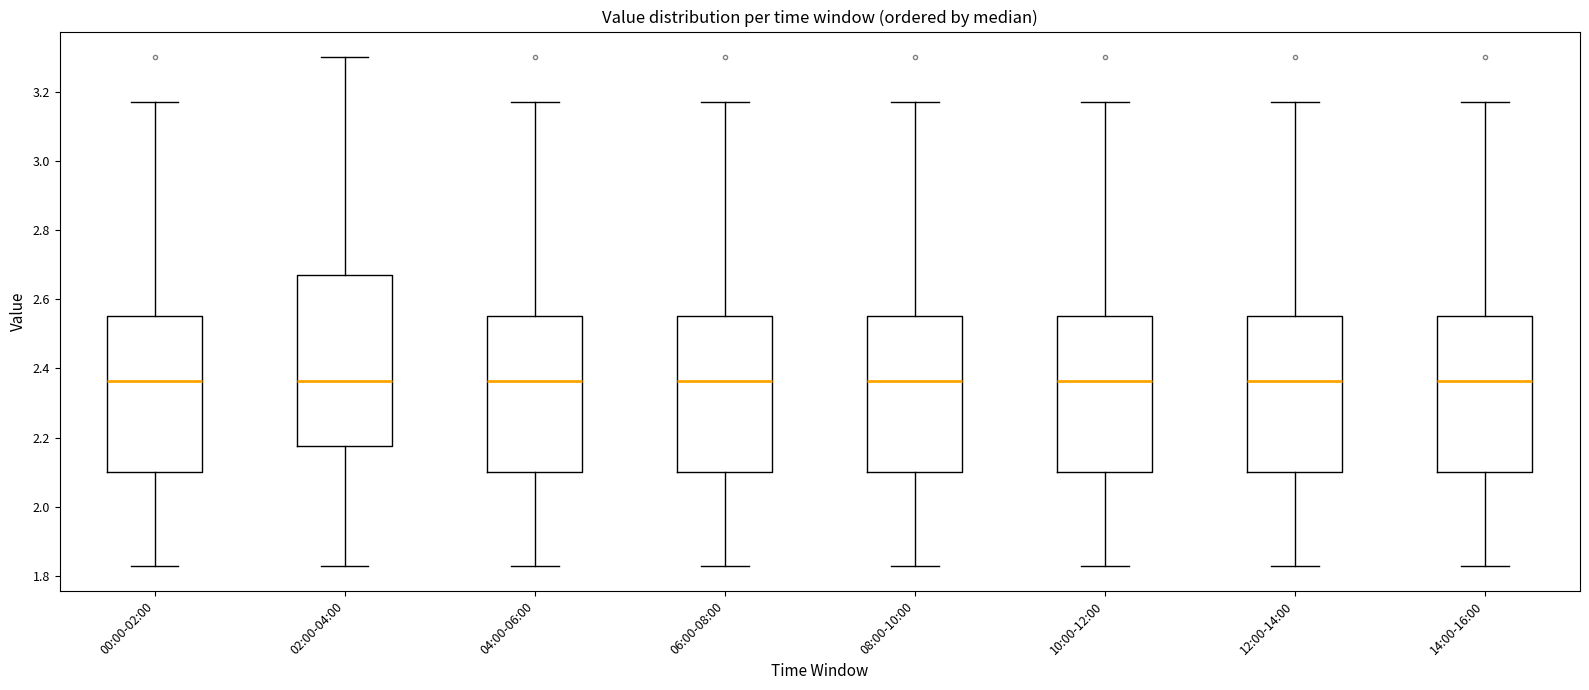

Reading left to right, read every box against the y-axis: the position of its median line, the range the box covers, and the ends of its whiskers. The values are not printed on the chart, so give them approximately, as read against the axis.

00:00-02:00: median 2.36, box 2.10 to 2.56, whiskers 1.84 to 3.18
02:00-04:00: median 2.36, box 2.18 to 2.68, whiskers 1.84 to 3.30
04:00-06:00: median 2.36, box 2.10 to 2.56, whiskers 1.84 to 3.18
06:00-08:00: median 2.36, box 2.10 to 2.56, whiskers 1.84 to 3.18
08:00-10:00: median 2.36, box 2.10 to 2.56, whiskers 1.84 to 3.18
10:00-12:00: median 2.36, box 2.10 to 2.56, whiskers 1.84 to 3.18
12:00-14:00: median 2.36, box 2.10 to 2.56, whiskers 1.84 to 3.18
14:00-16:00: median 2.36, box 2.10 to 2.56, whiskers 1.84 to 3.18